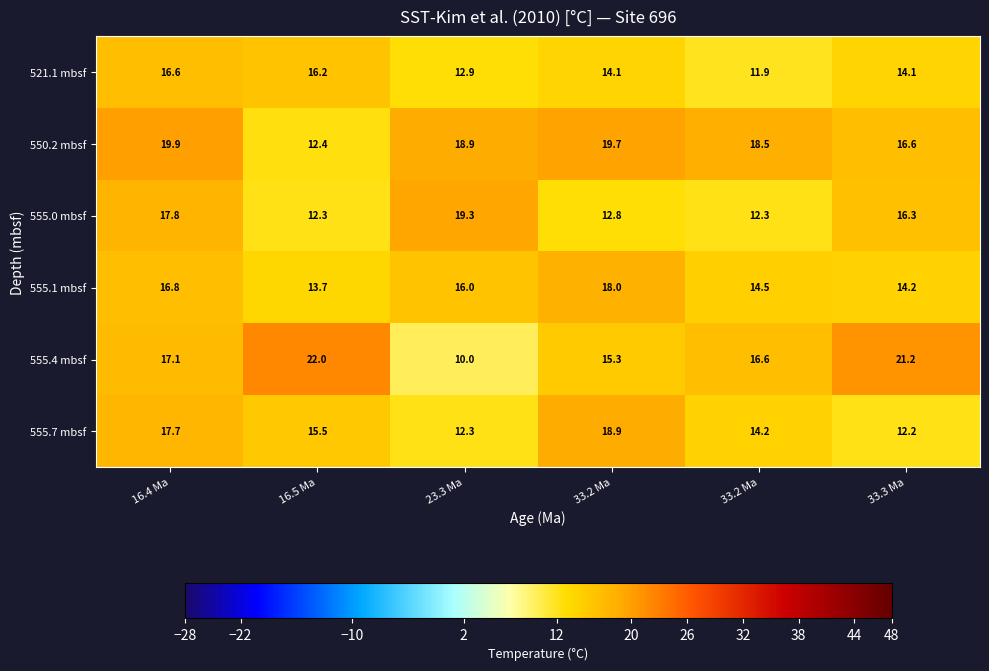

How many series are shown in this chart?

6